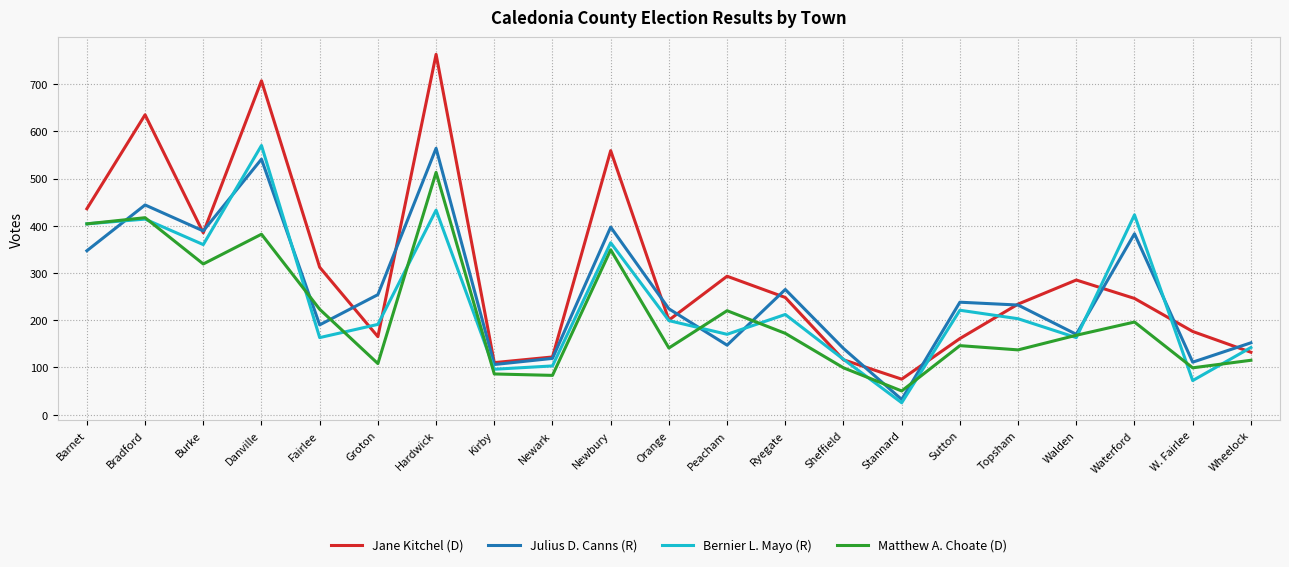

Which series has the largest total across all categories?

Jane Kitchel (D)